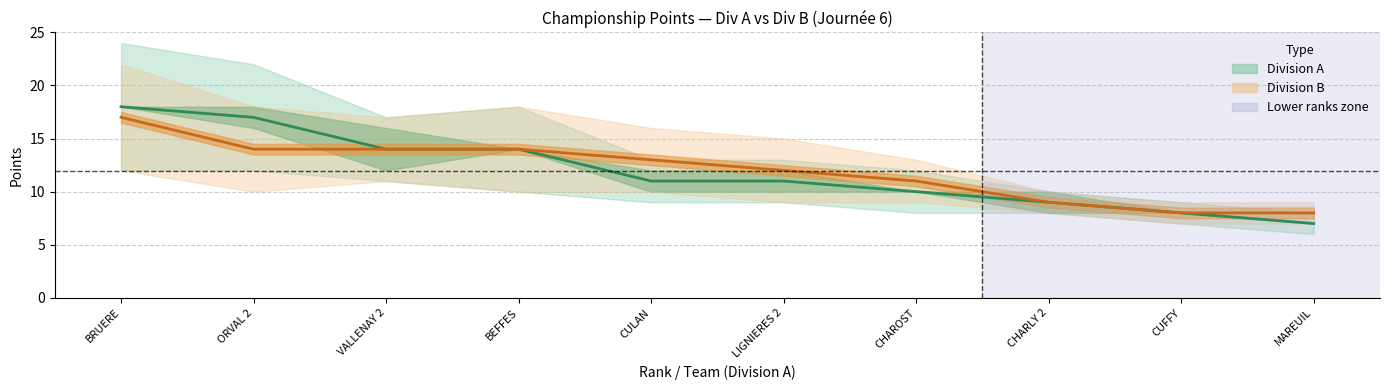

Which series has the largest total across all categories?

Division B Points